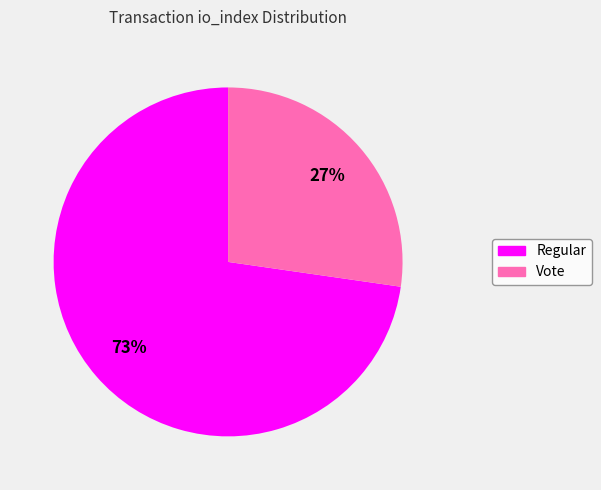

To the nearest percent, what is the combined percentage of Regular and Vote?

100%